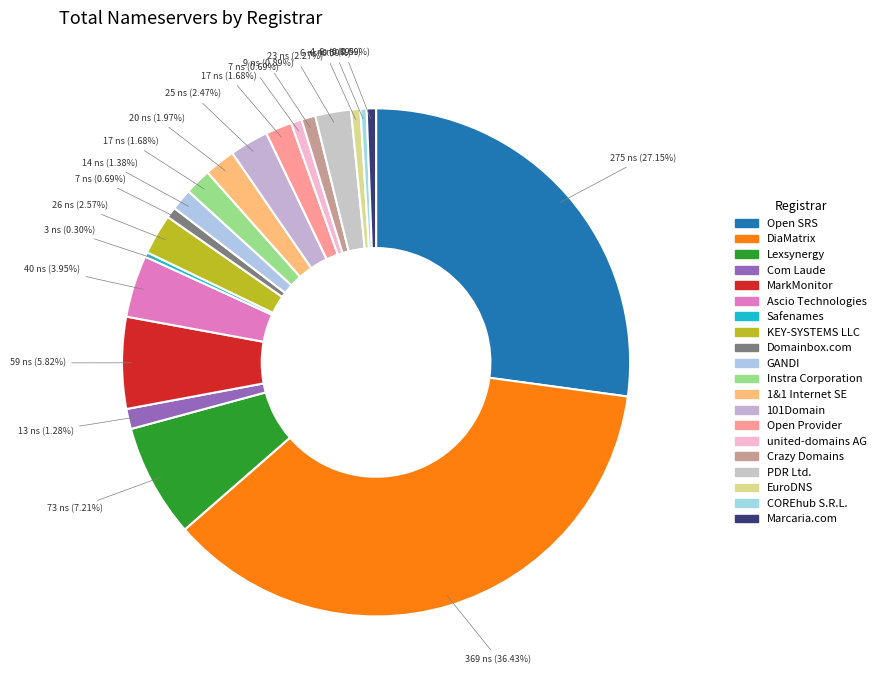

How many slices are in this pie chart?

20